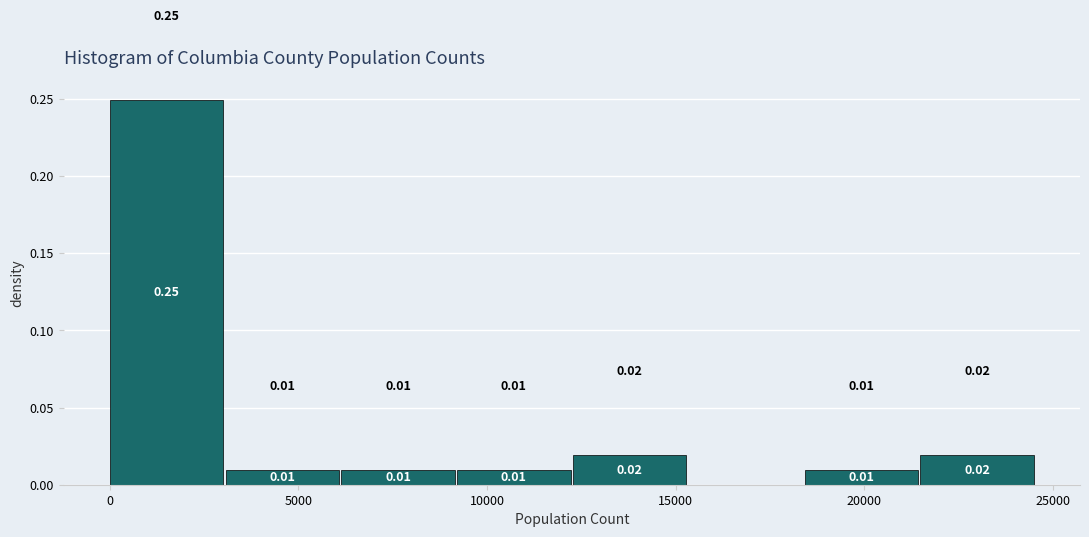

Over which range of the x-axis is the bar tallest?

0 to 3000